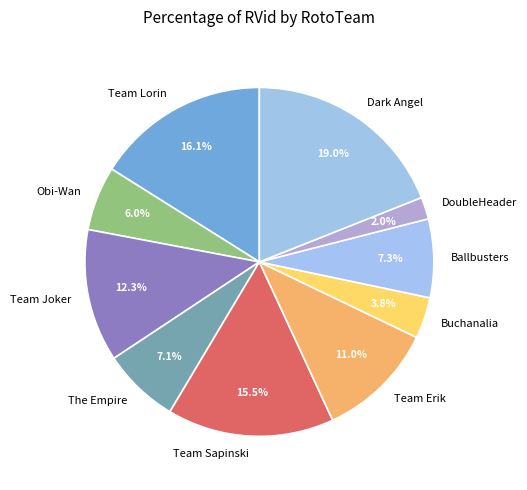

To the nearest percent, what is the difference between the Team Erik and Team Lorin slice percentages?

5%